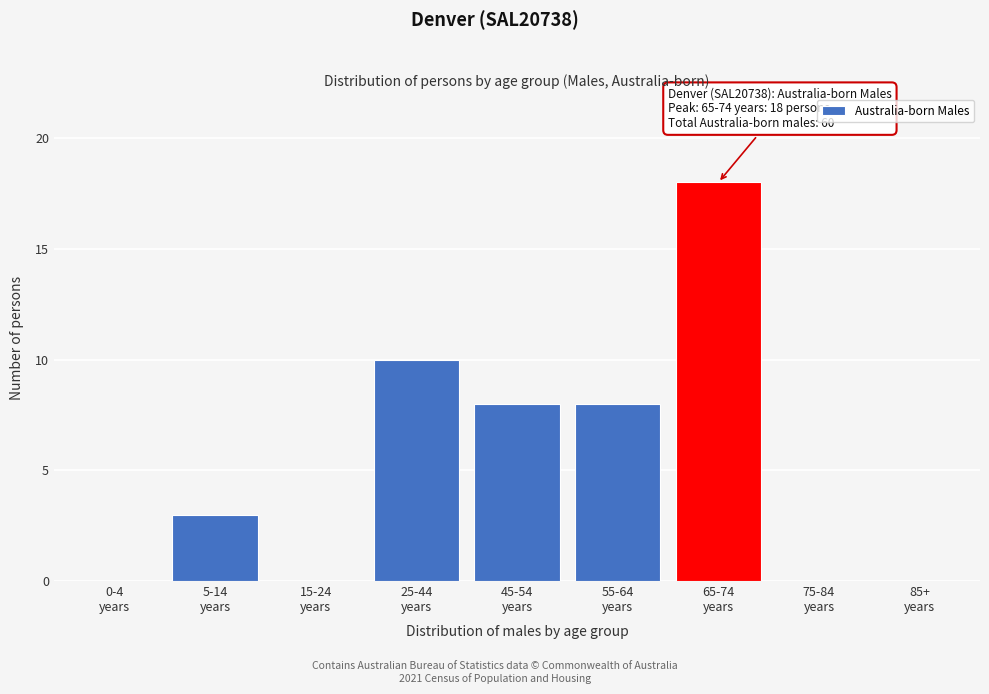

What is the greatest value displayed?

18